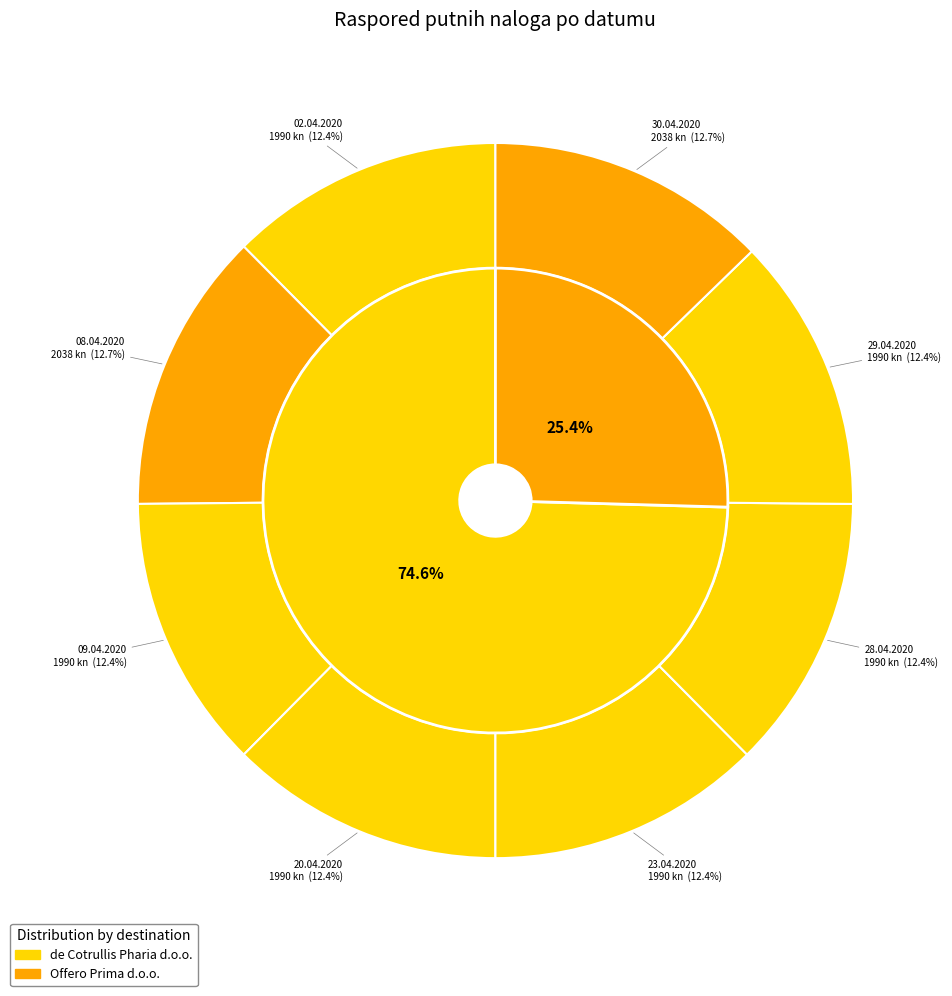

Is 29.04.2020 the majority of the pie?

No